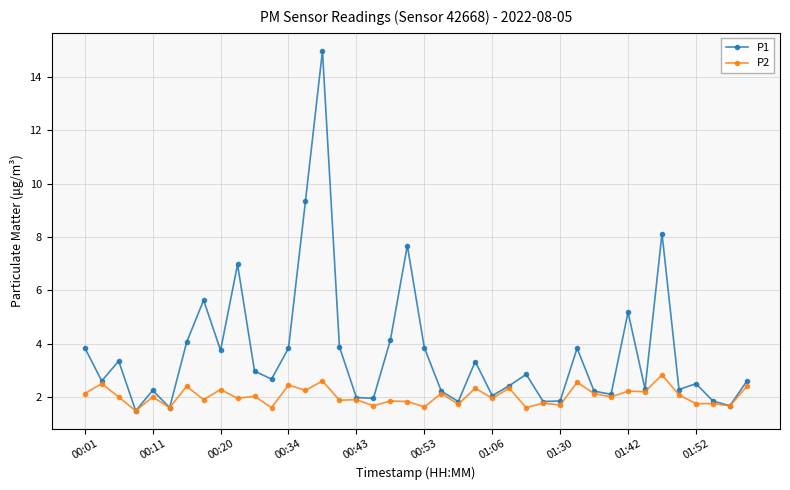

True or false: P2 has more than 1 interior local peaks.

True